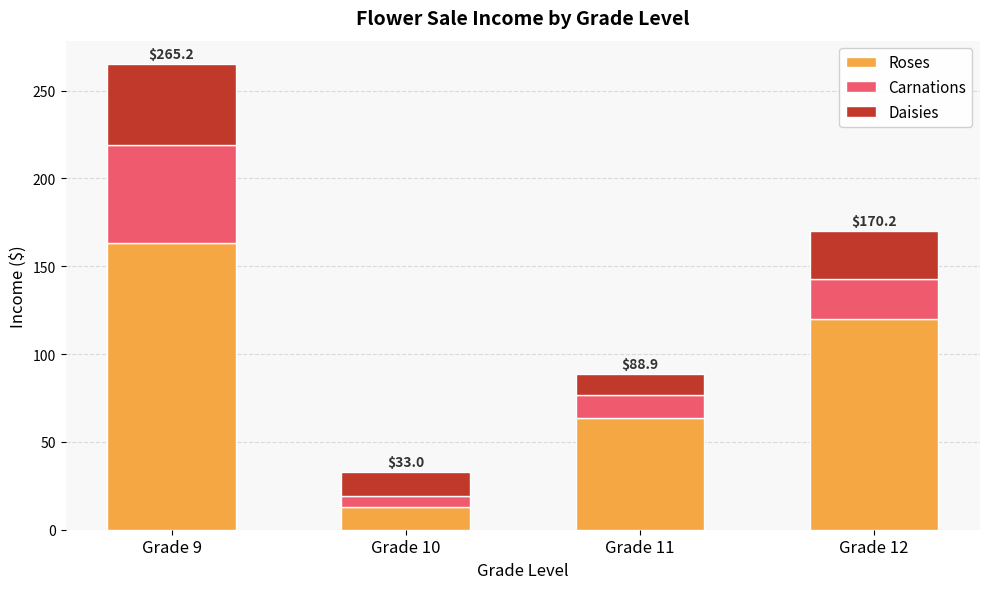

Where is Roses nearest to the value 87?

Grade 11